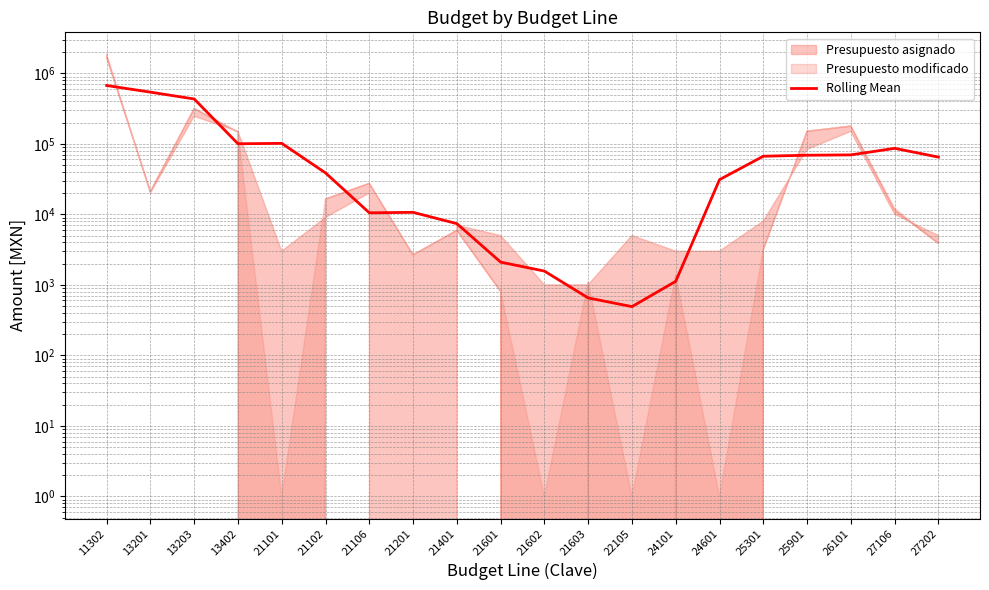

How many lines are shown in the chart?

1